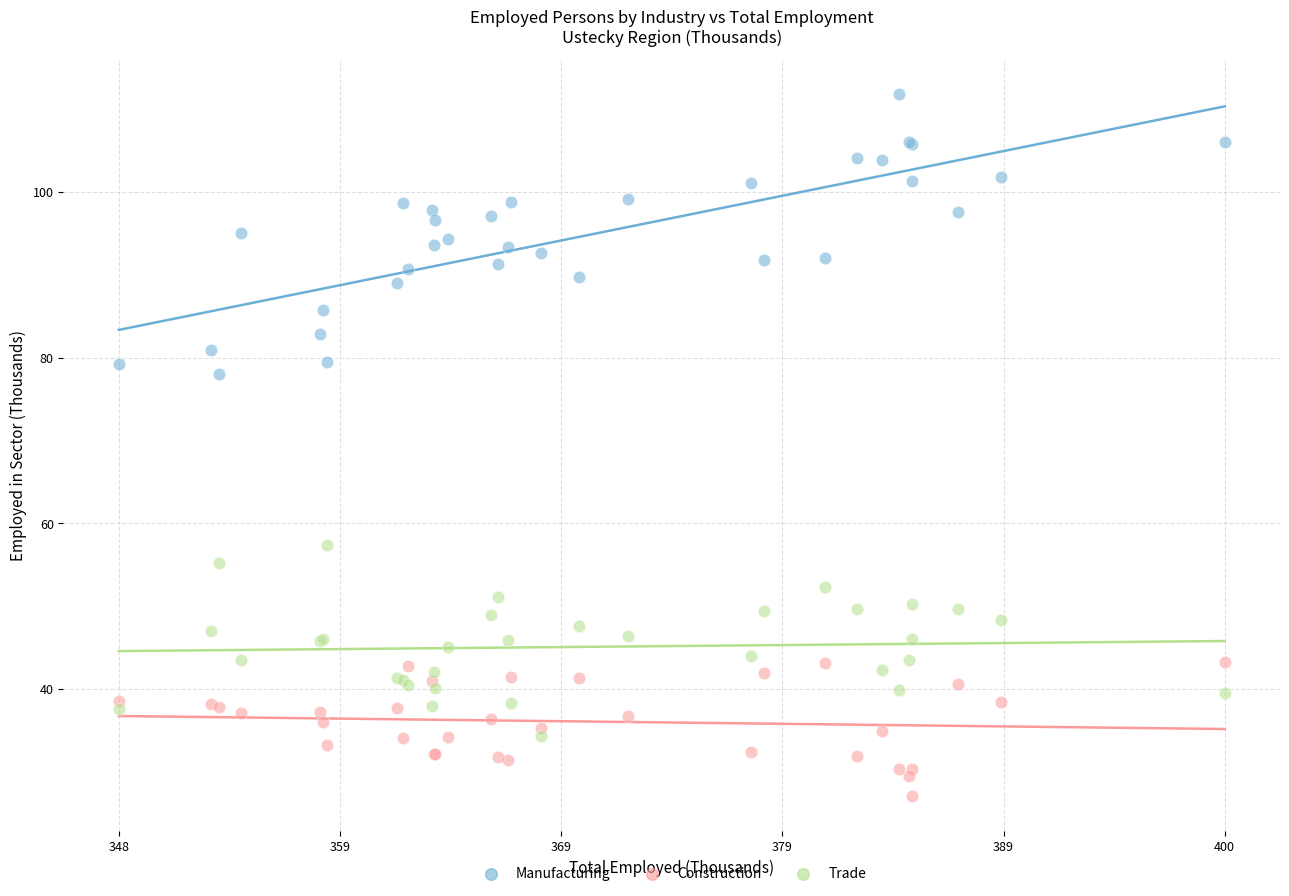

Which series reaches the minimum Y coordinate?

Construction